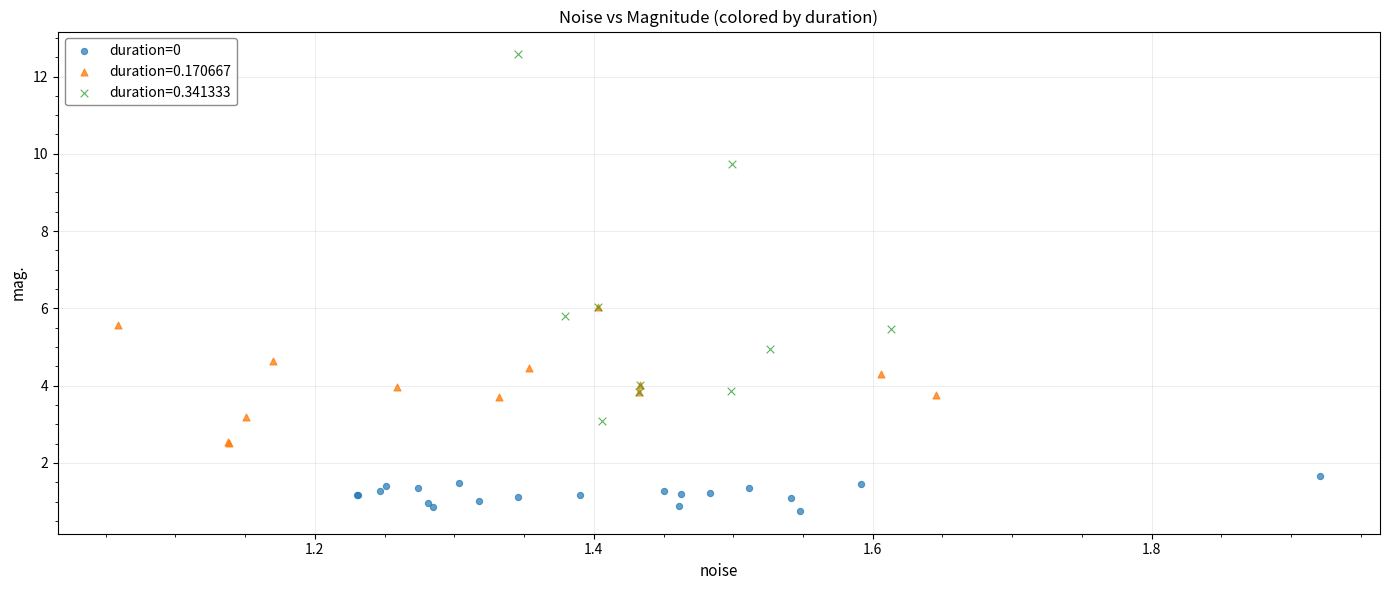

Which series reaches the maximum Y coordinate?

duration=0.341333